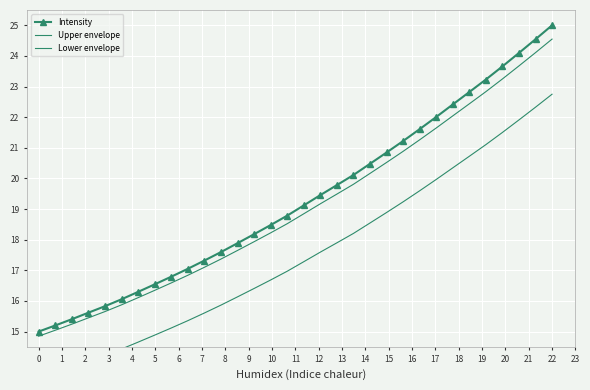

True or false: Upper envelope and Lower envelope intersect in this chart.

False